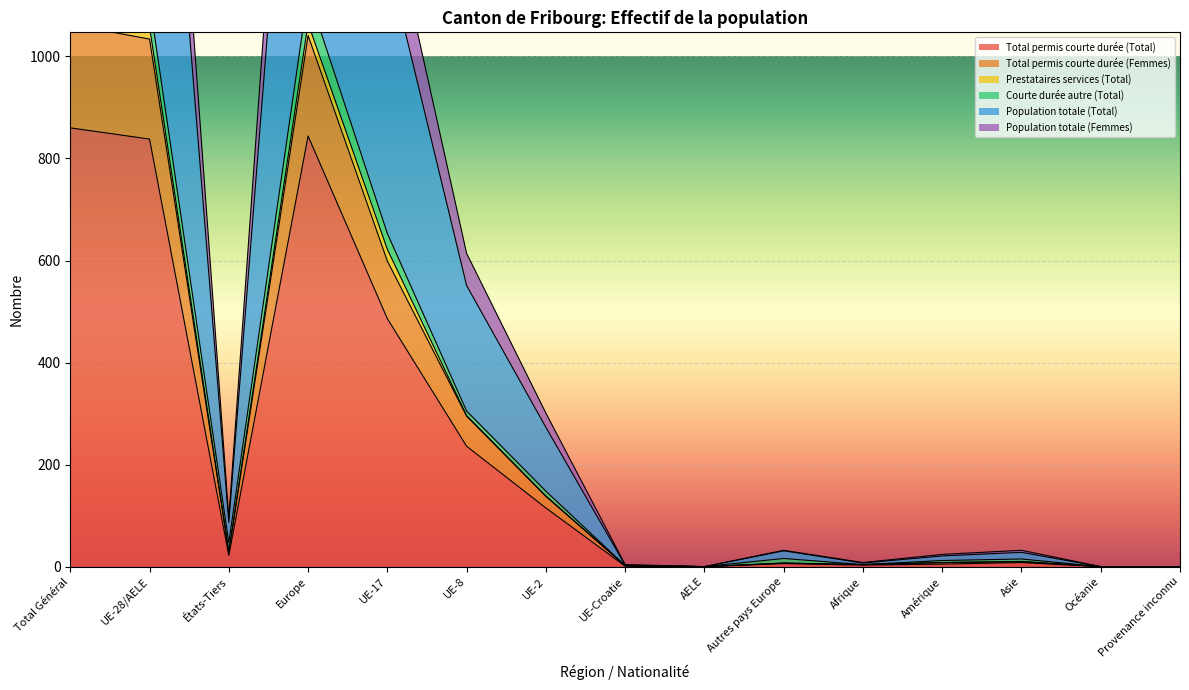

True or false: Total permis courte durée (Total) has a value of 0 at Provenance inconnu.

True